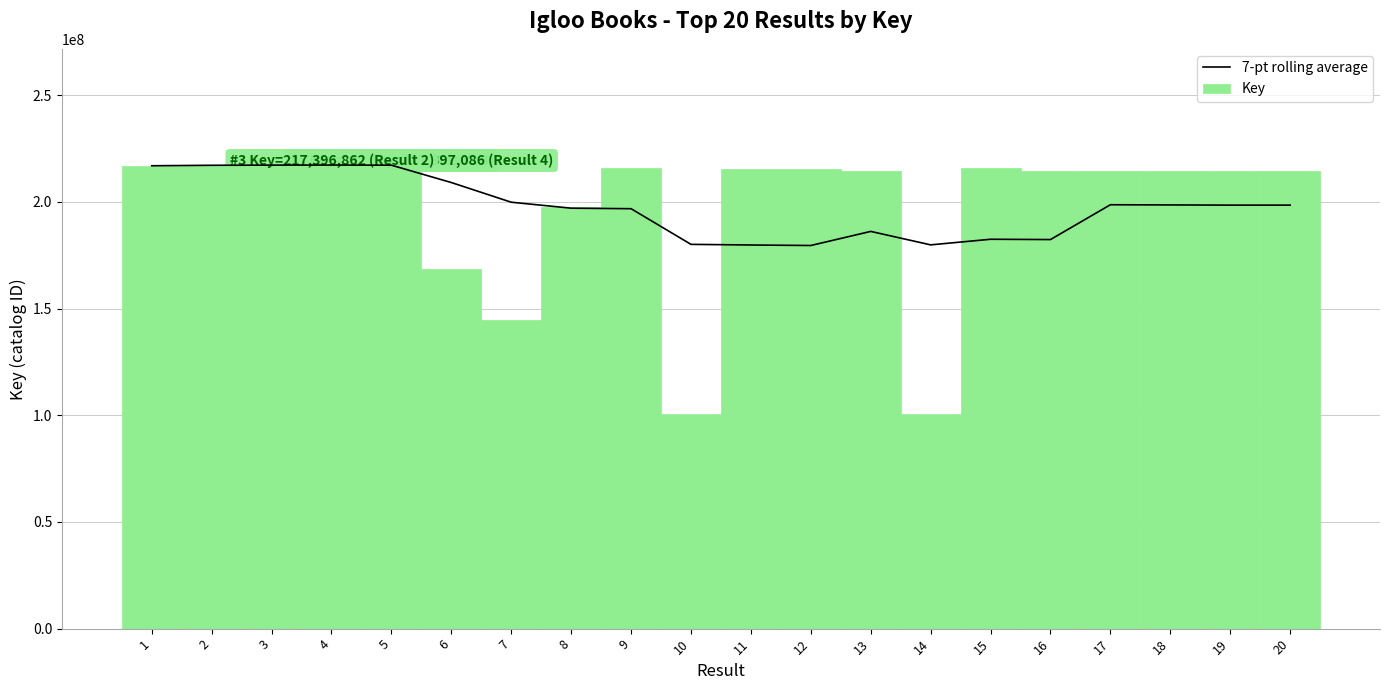

How many groups of bars are there?

20